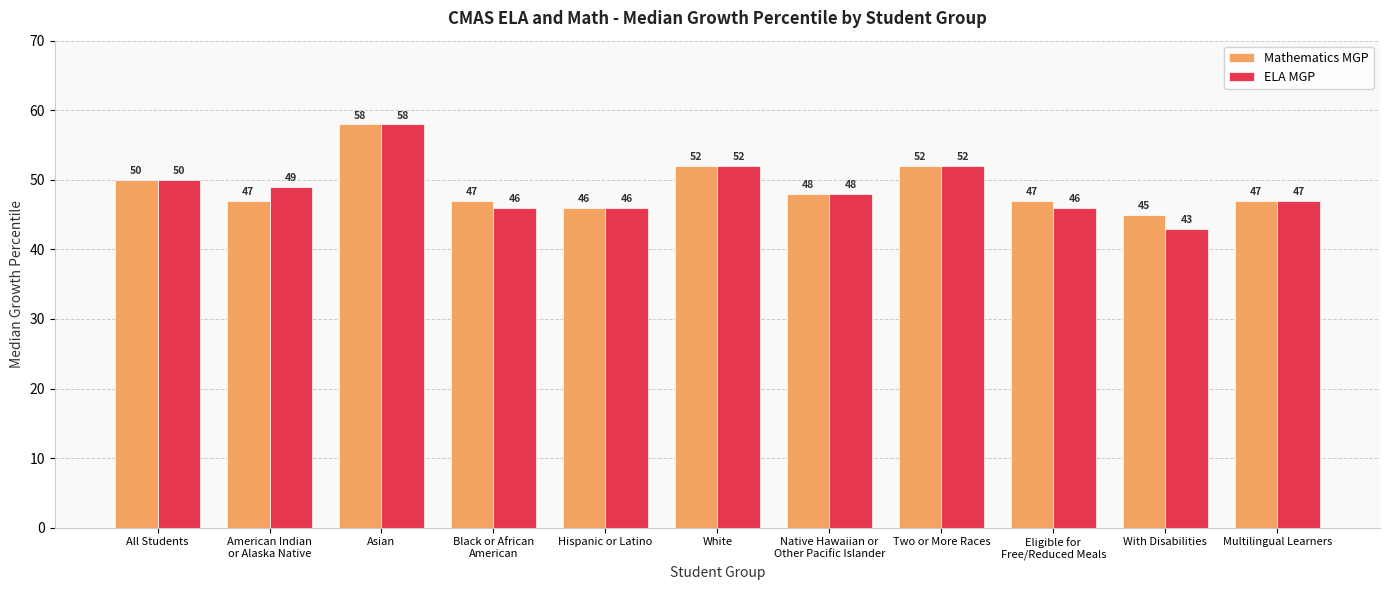

The Mathematics MGP series shows 74 at All Students. True or false?

False